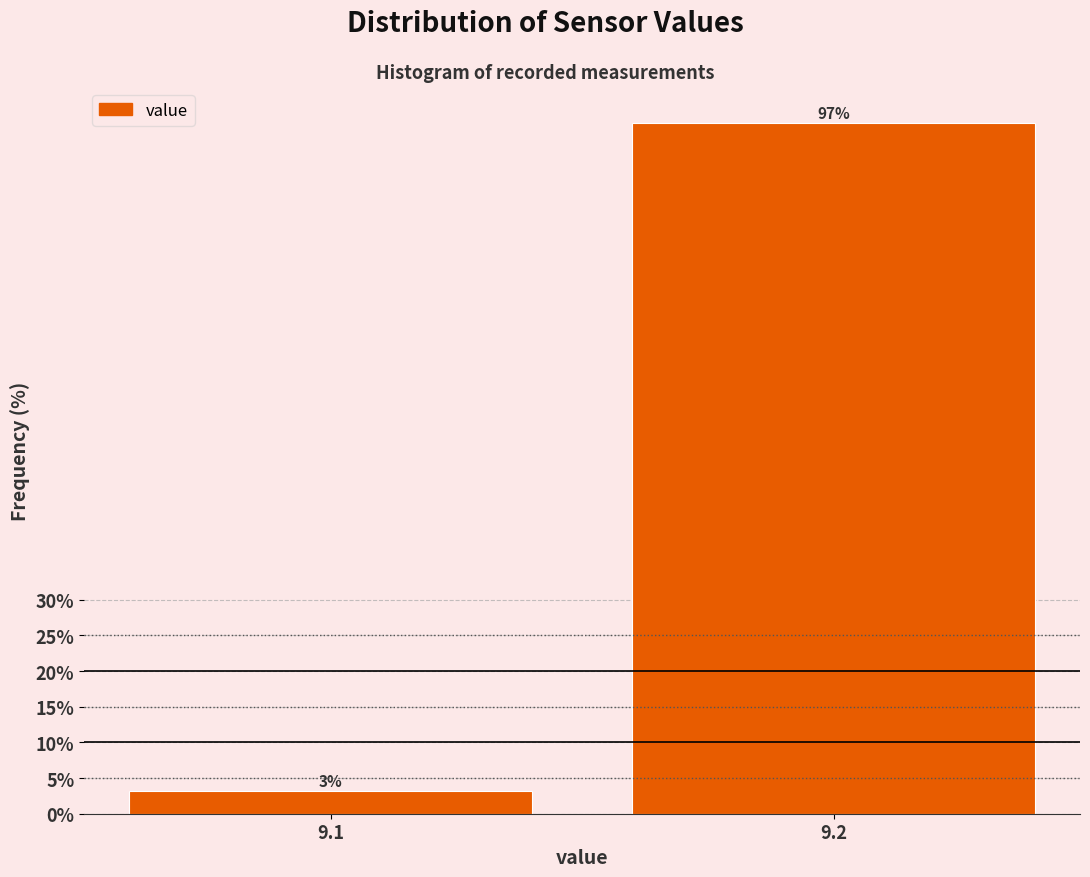

What is the sum of all values?

100.0